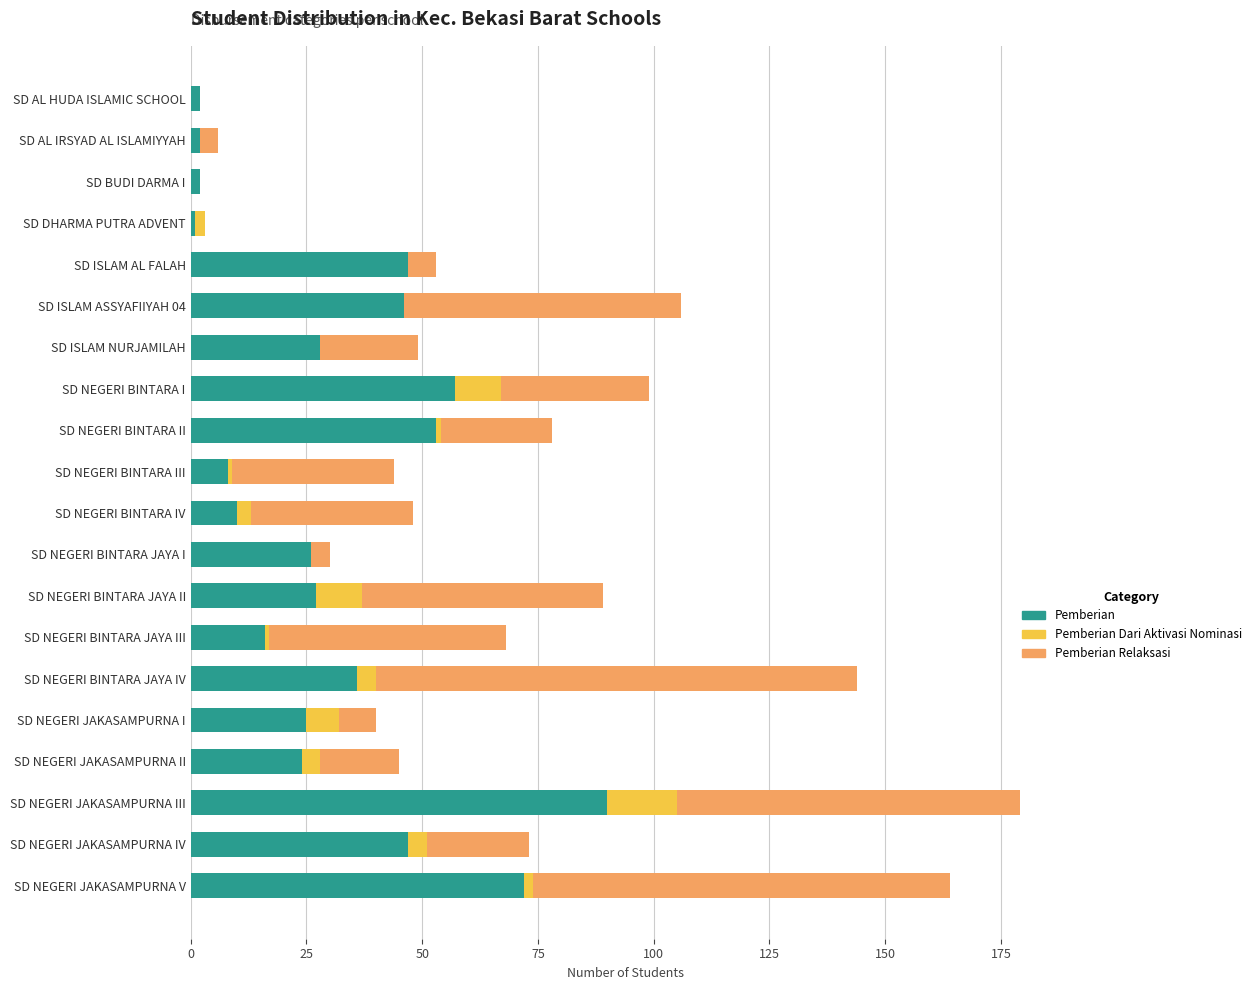

The value of Pemberian at SD ISLAM AL FALAH is 14. True or false?

False